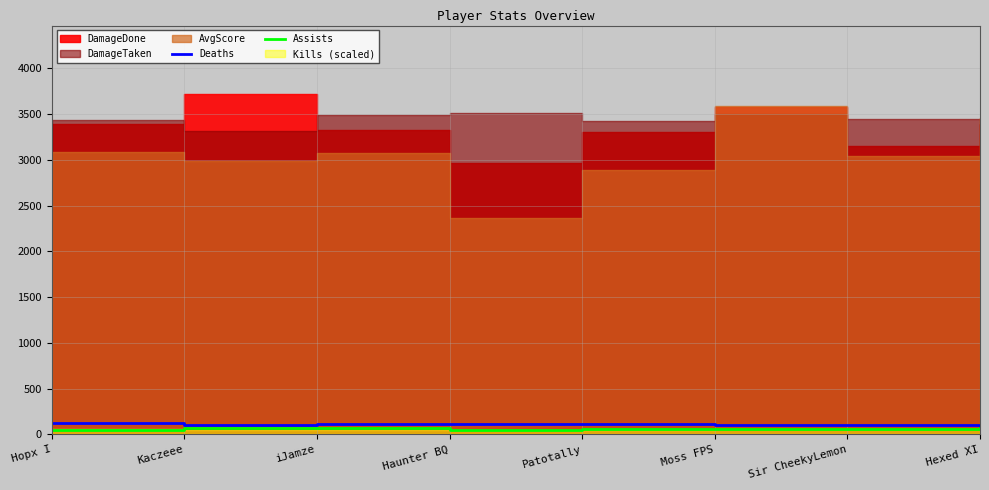

True or false: Deaths has a value of 43 at Haunter BQ.

False